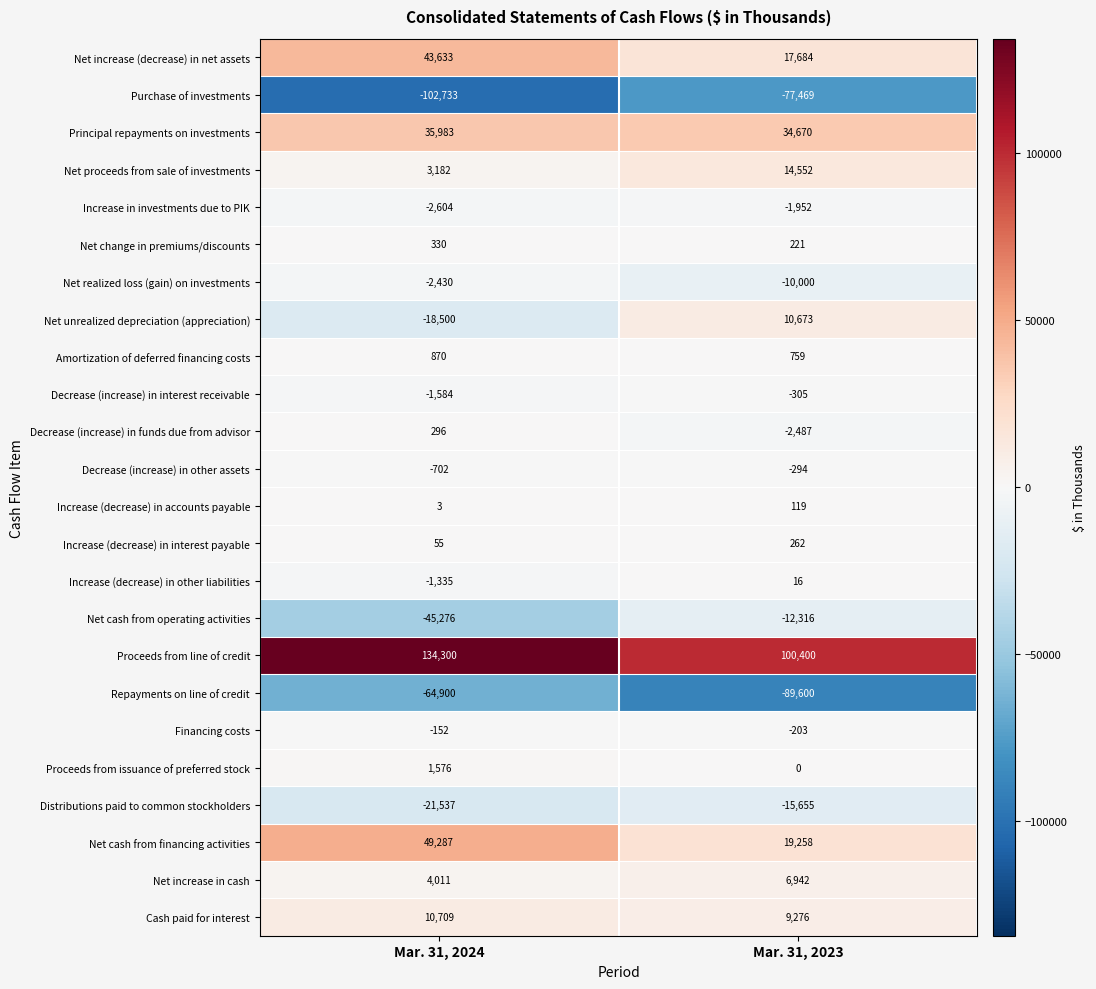

Between Mar. 31, 2024 and Mar. 31, 2023, which series saw the biggest shift?

Proceeds from line of credit